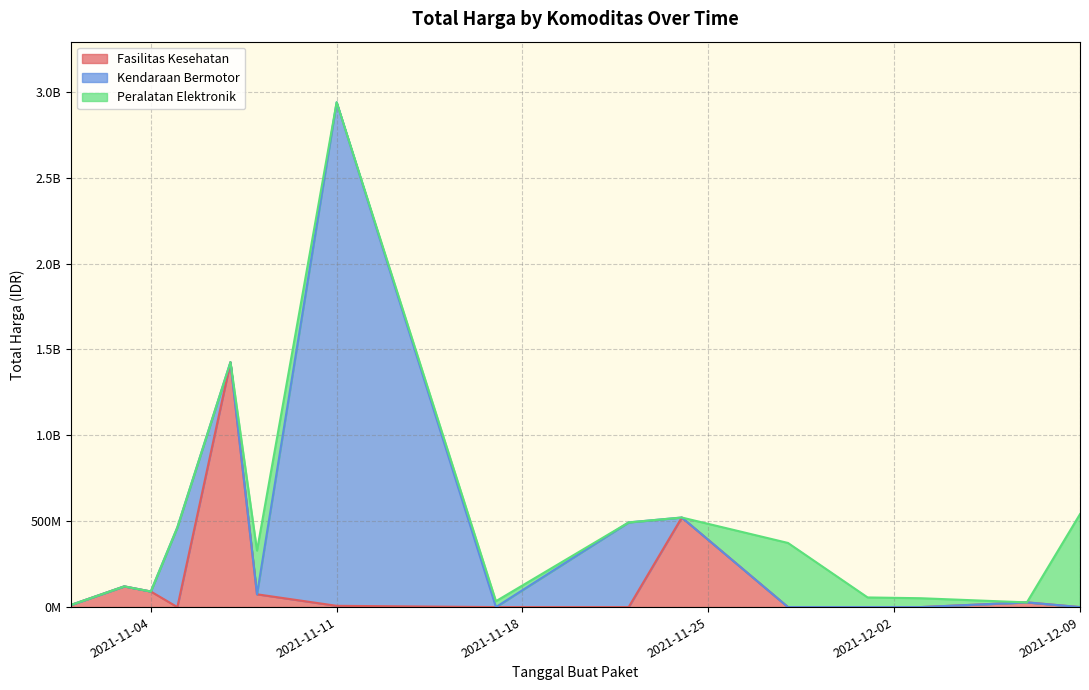

What position from the left is 2021-11-01?

1